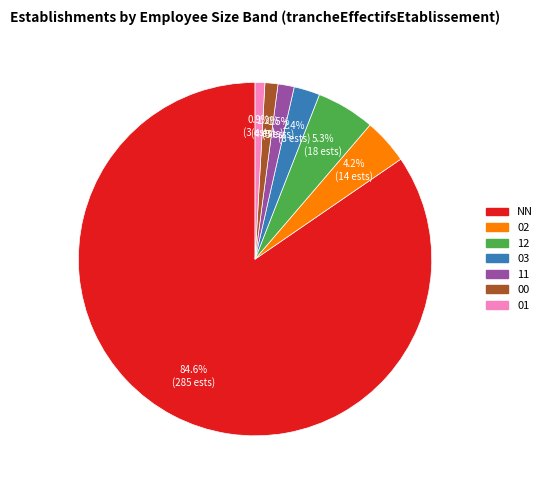

To the nearest percent, what is the average slice percentage?

14%